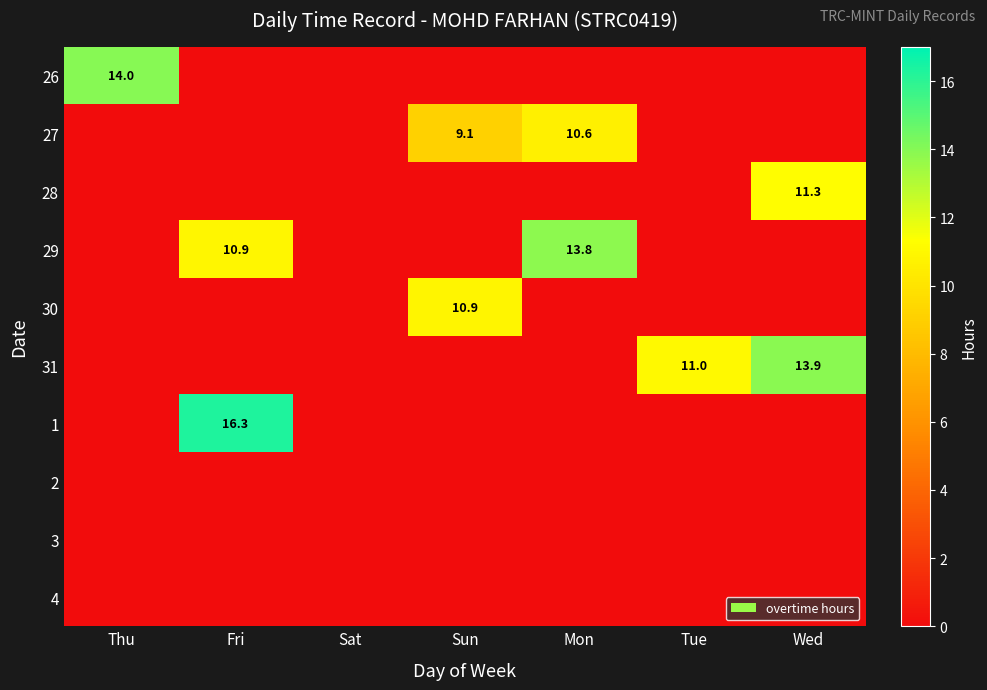

The 30 series shows 7.6 at Sun. True or false?

False